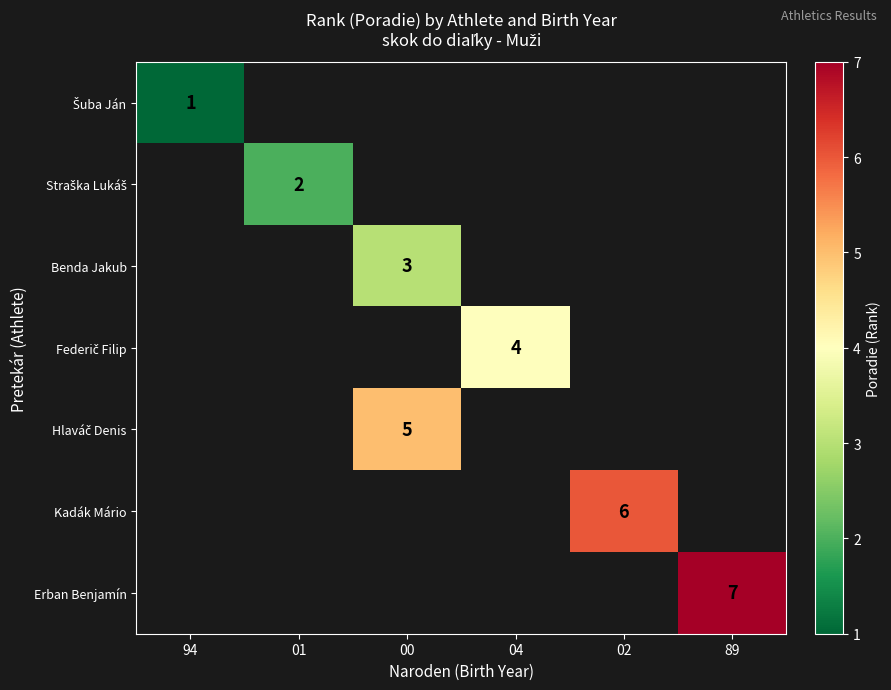

Is it true that Erban Benjamín equals 7 at 89?

True